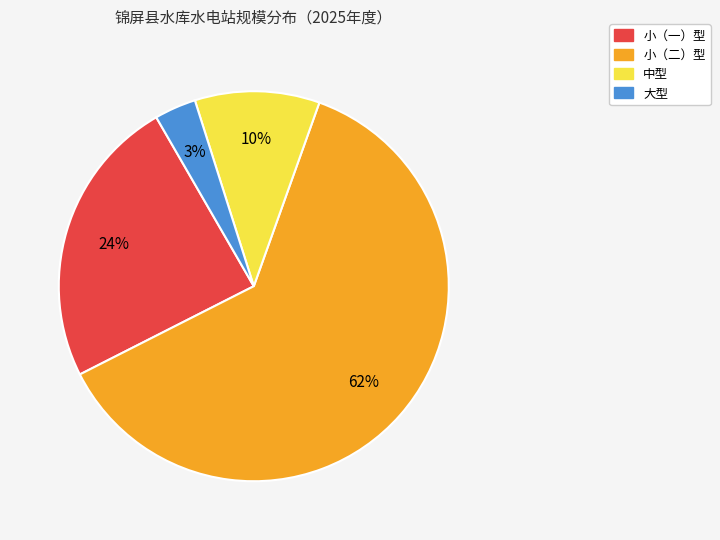

Between 大型 and 小（一）型, which is larger?

小（一）型